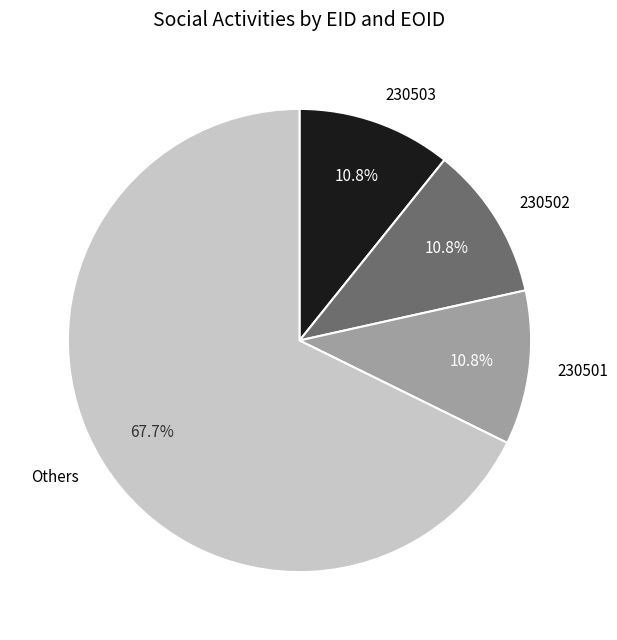

What is the ratio of the value at Others to the value at 230503?

6.3